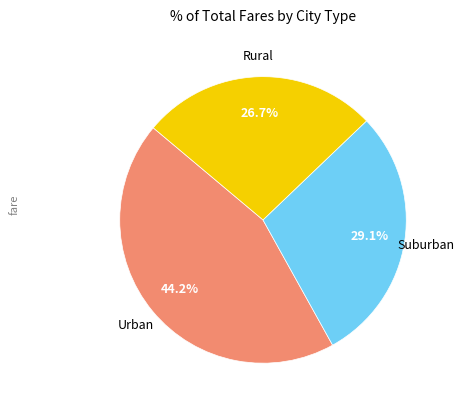

Is there a majority slice in this chart?

No